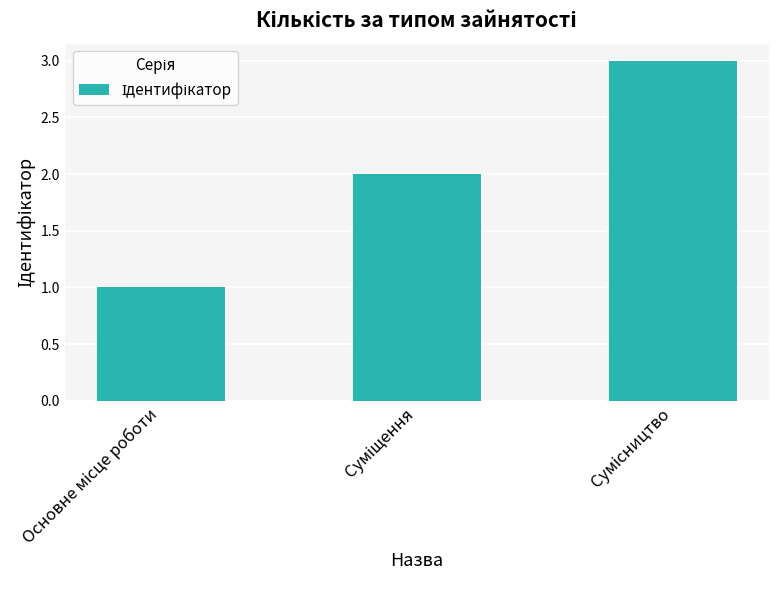

Reading right to left, extract all data points from this chart.

3	2	1